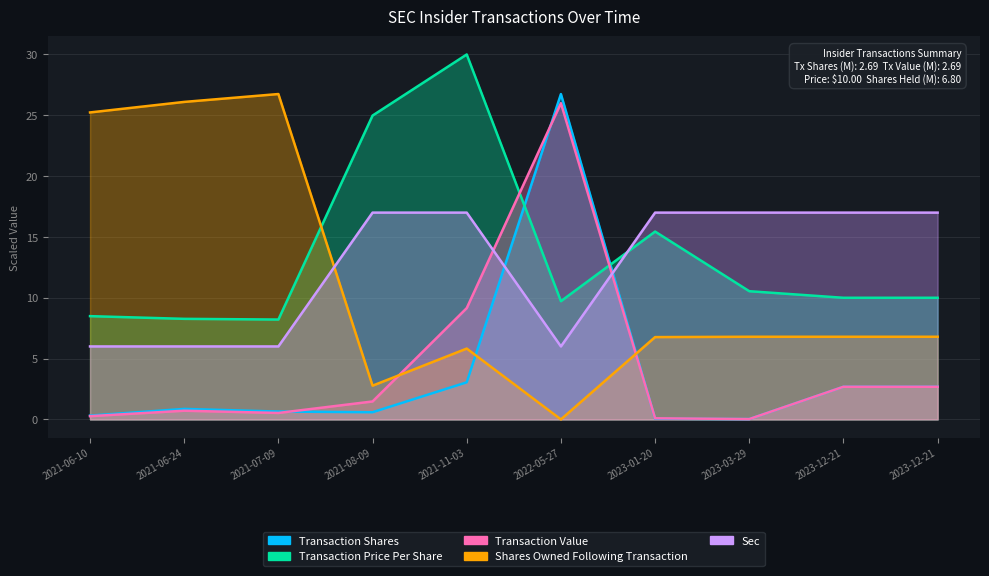

Between 2021-07-09 and 2023-12-21, which series saw the biggest shift?

Shares Owned Following Transaction